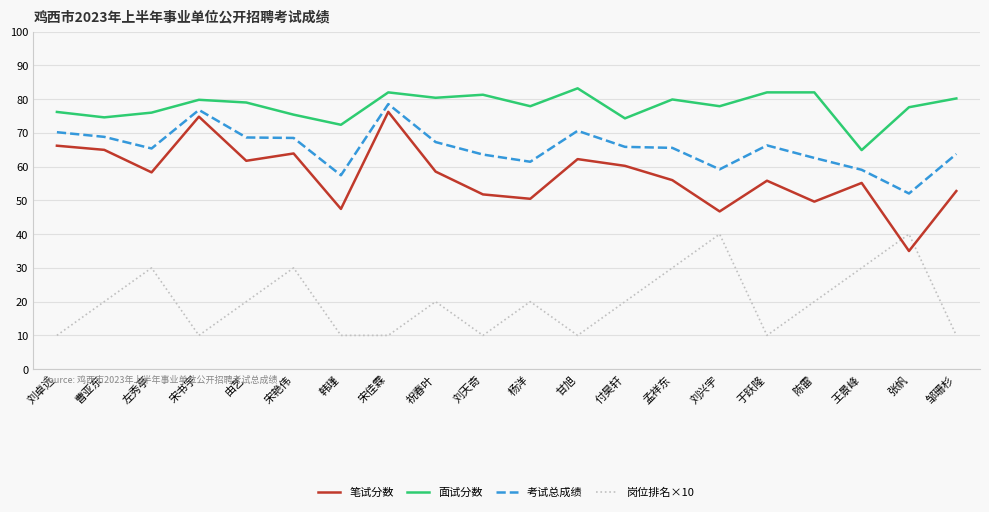

What are all the series names shown in the legend?

笔试分数, 面试分数, 考试总成绩, 岗位排名×10